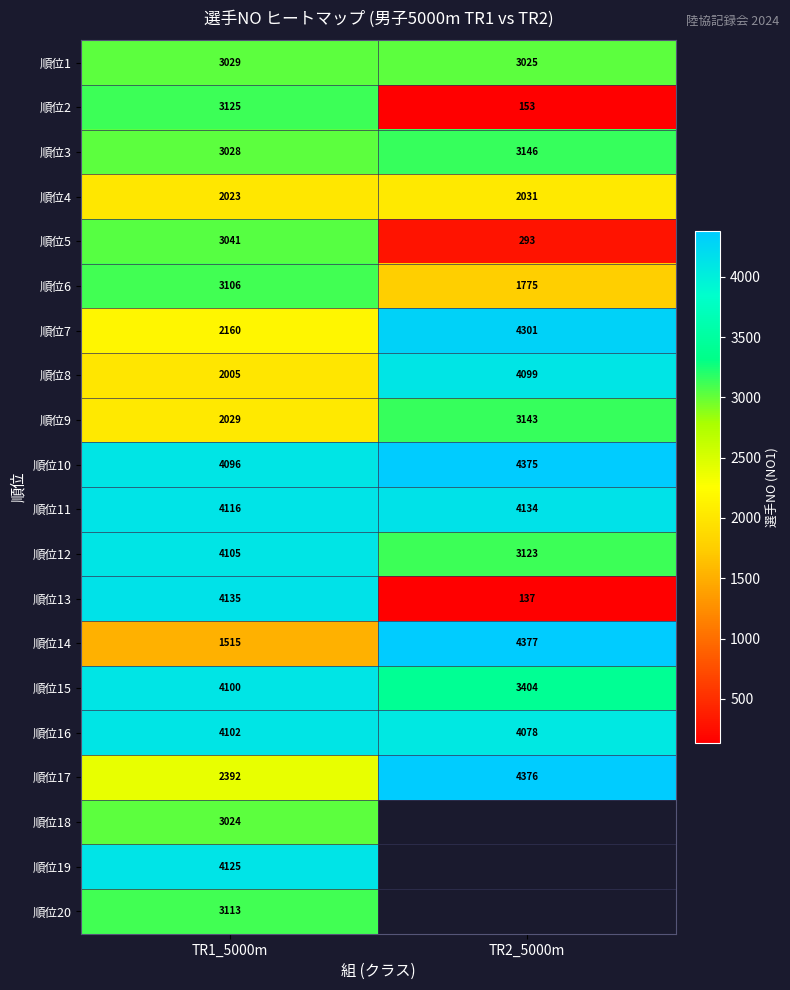

List the labels in order of 順位2 value, smallest first.

TR2_5000m, TR1_5000m